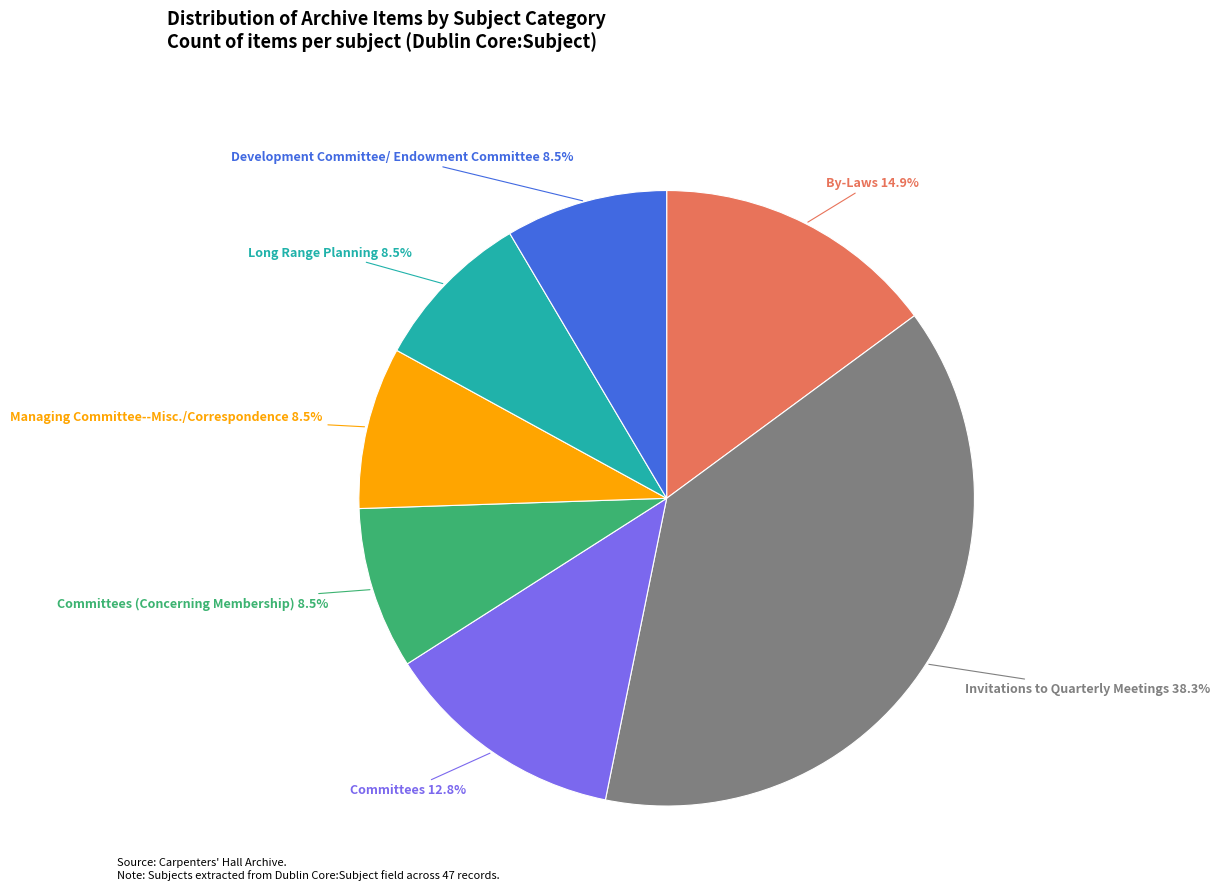

Is there a majority slice in this chart?

No